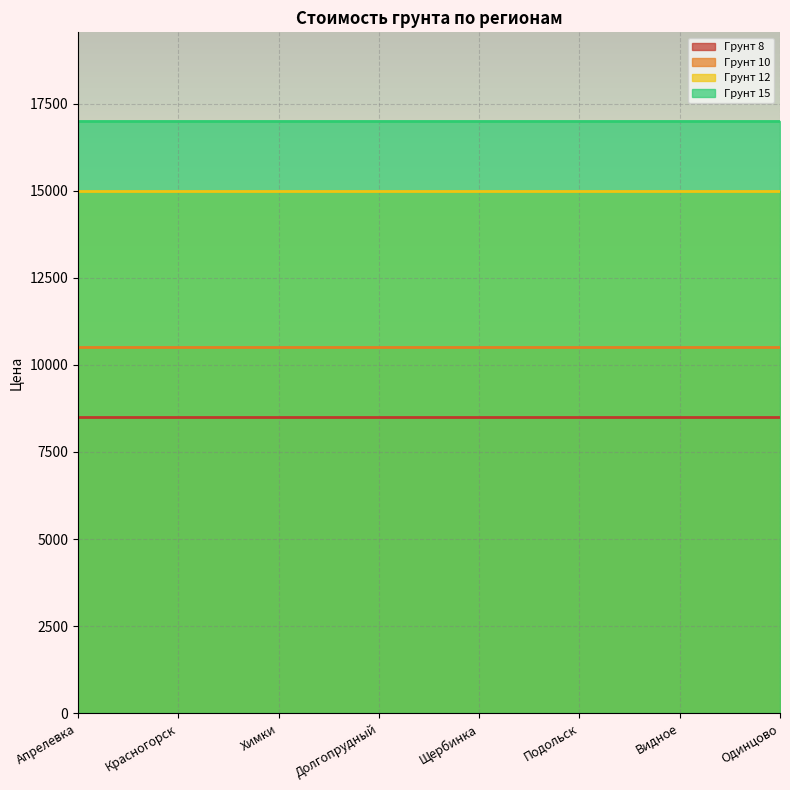

At how many categories does at least one series exceed 16731?

8